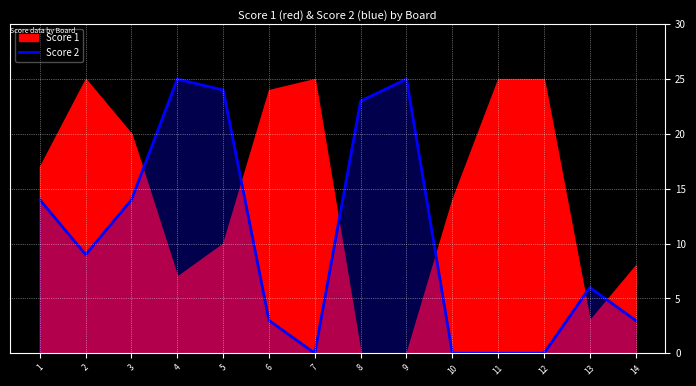

The Score 2 series shows 0 at 12. True or false?

True